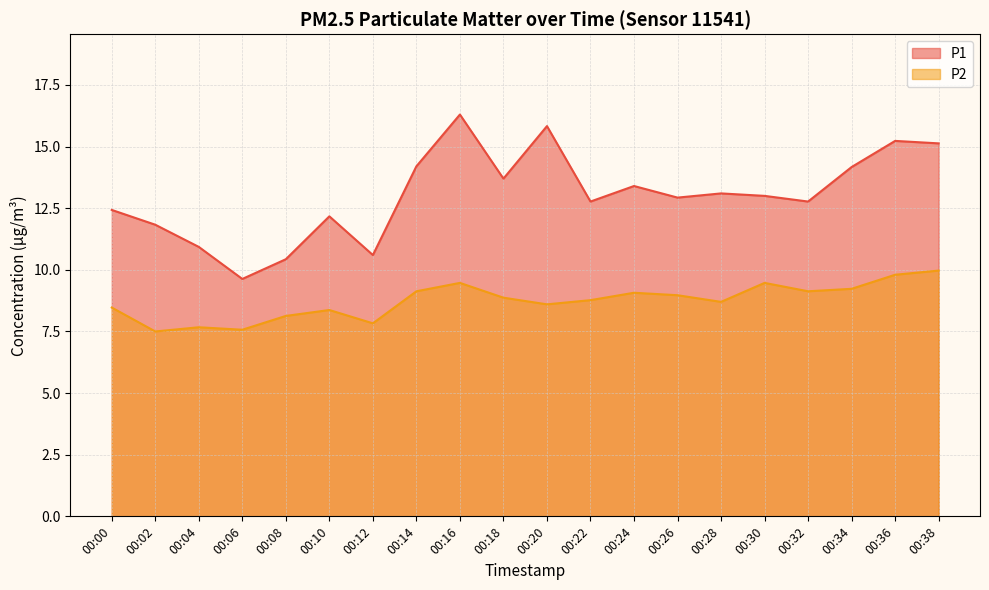

Reading left to right, transcribe all the data shown in this chart.

P1: 00:00=12.4	00:02=11.8	00:04=10.9	00:06=9.6	00:08=10.4	00:10=12.2	00:12=10.6	00:14=14.2	00:16=16.3	00:18=13.7	00:20=15.8	00:22=12.8	00:24=13.4	00:26=12.9	00:28=13.1	00:30=13.0	00:32=12.8	00:34=14.2	00:36=15.2	00:38=15.1
P2: 00:00=8.5	00:02=7.5	00:04=7.7	00:06=7.6	00:08=8.1	00:10=8.4	00:12=7.8	00:14=9.1	00:16=9.5	00:18=8.9	00:20=8.6	00:22=8.8	00:24=9.1	00:26=9.0	00:28=8.7	00:30=9.5	00:32=9.1	00:34=9.2	00:36=9.8	00:38=10.0